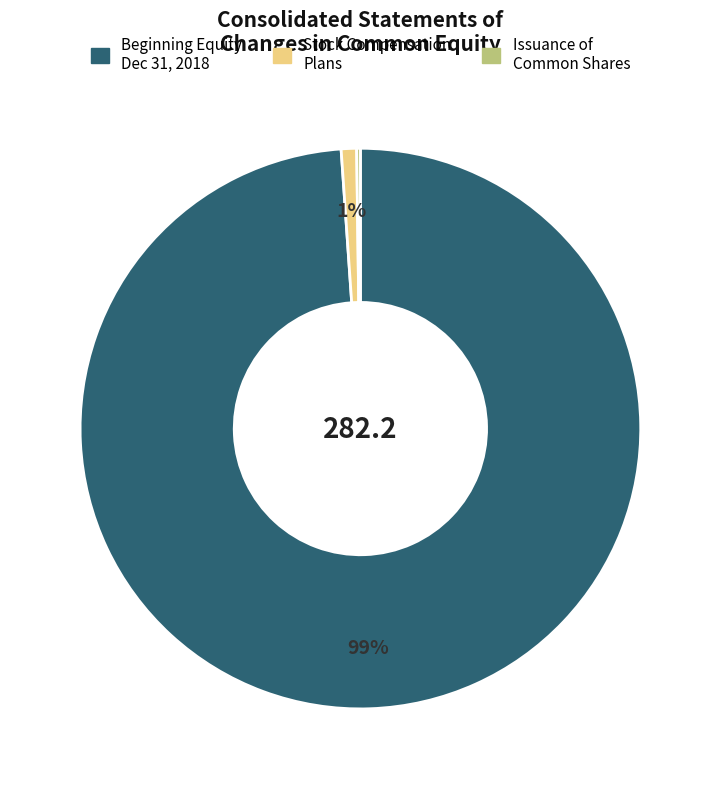

Does any single category account for the majority?

Yes